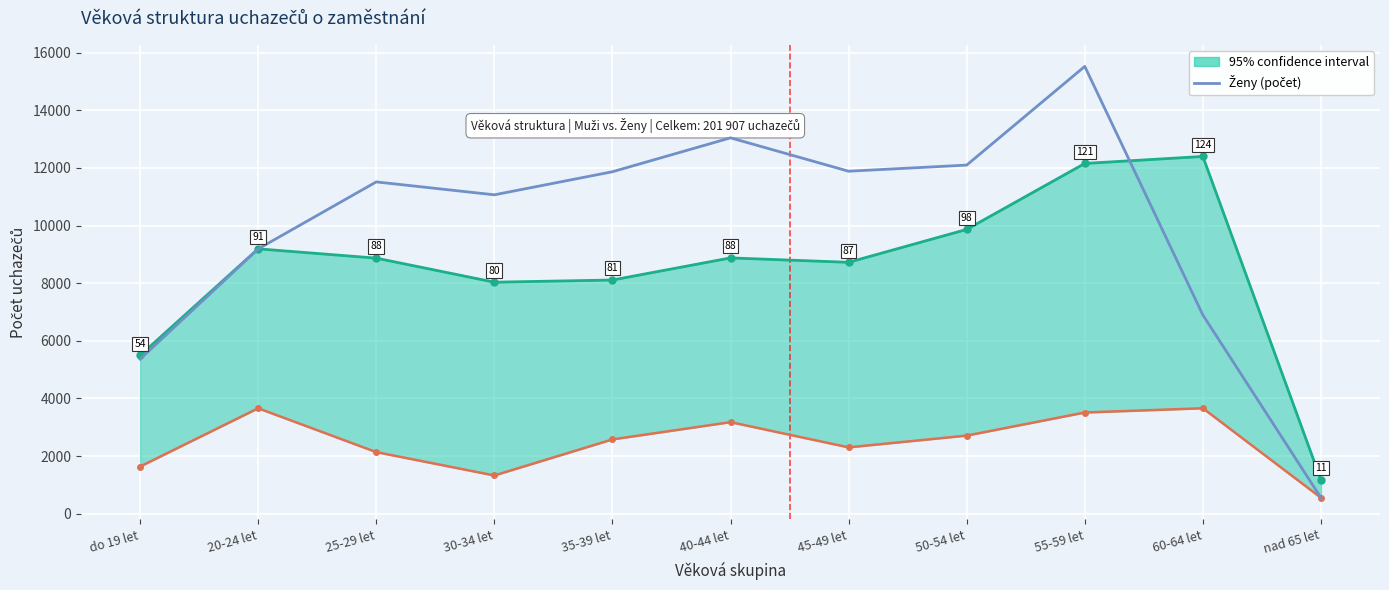

What is the difference between the second highest and minimum values?

12495